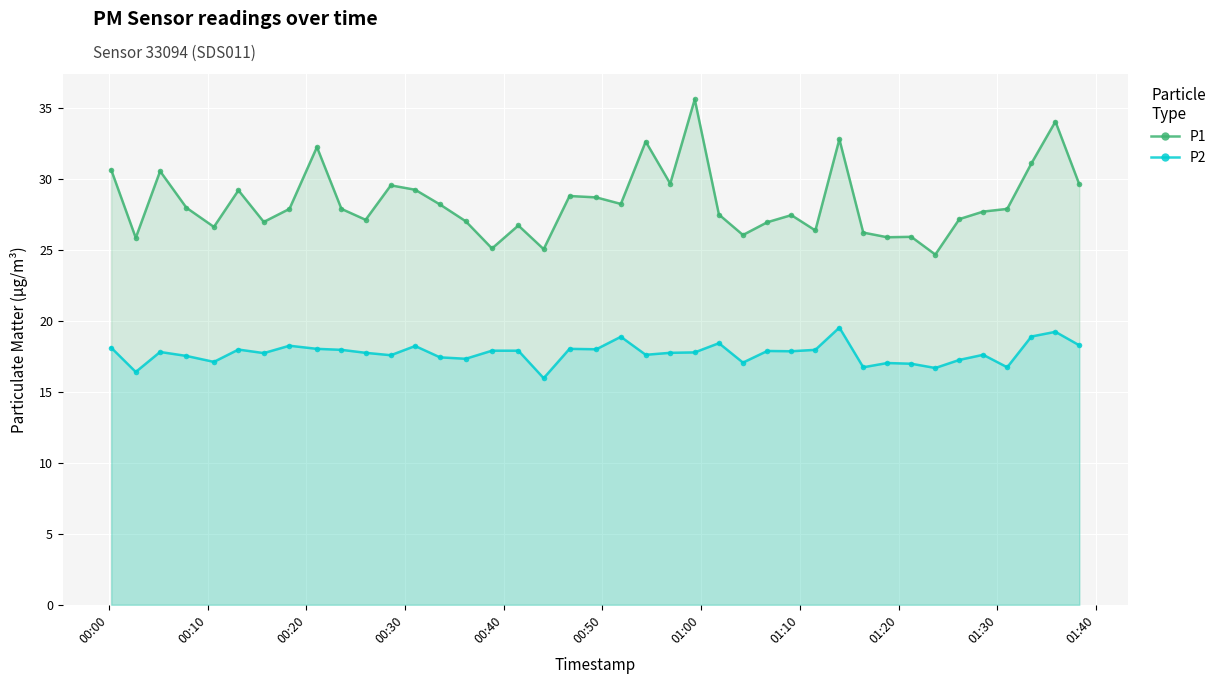

What is the lowest value of the P1 series?

24.7